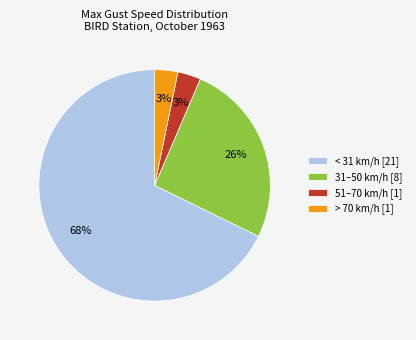

Count the number of slices in the pie.

4